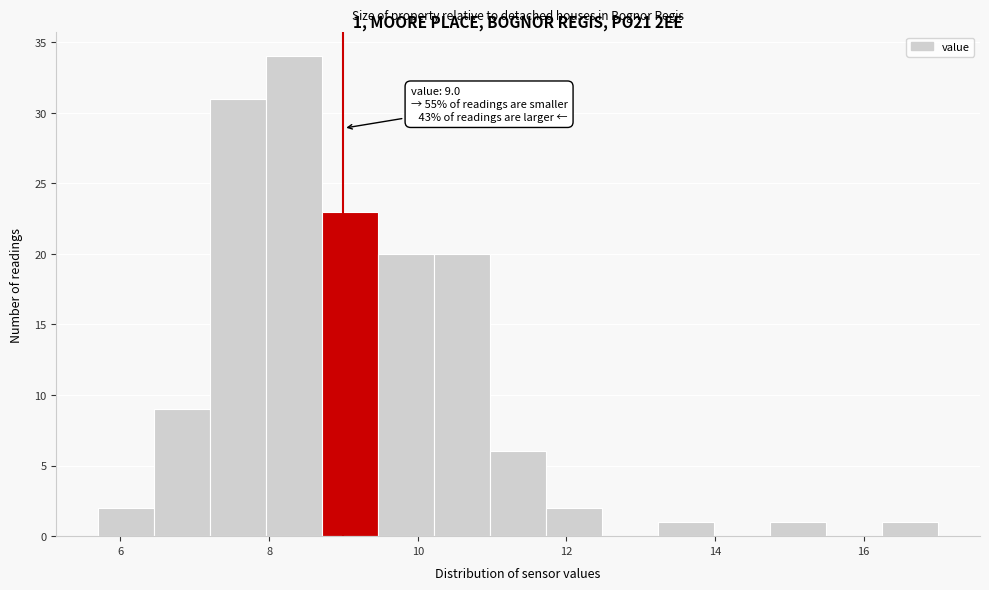

Read against the x-axis, roughly where is the centre of the tallest bar?

8.4